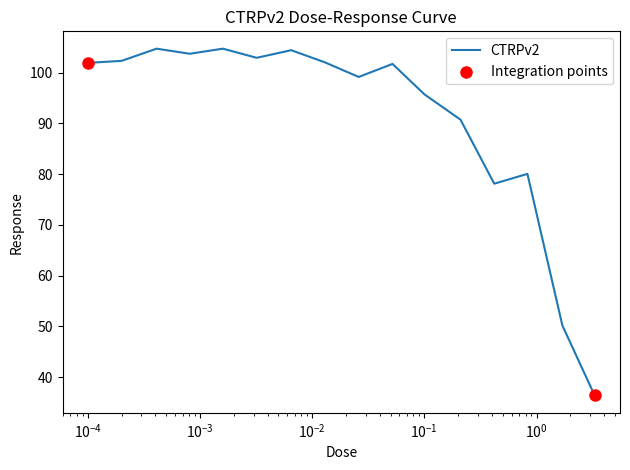

What is the smallest value displayed?

36.4